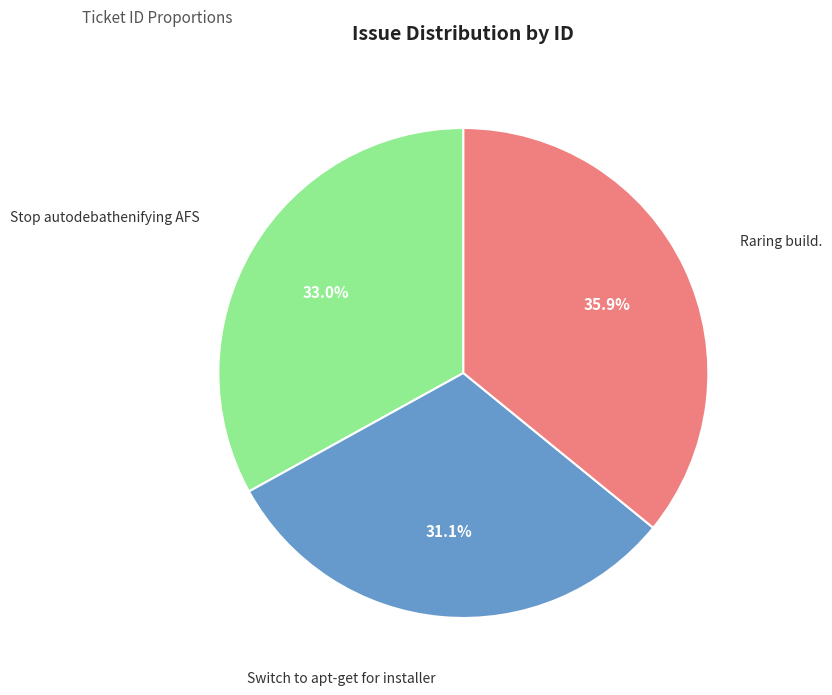

True or false: Switch to apt-get for installer accounts for 42% of the total.

False